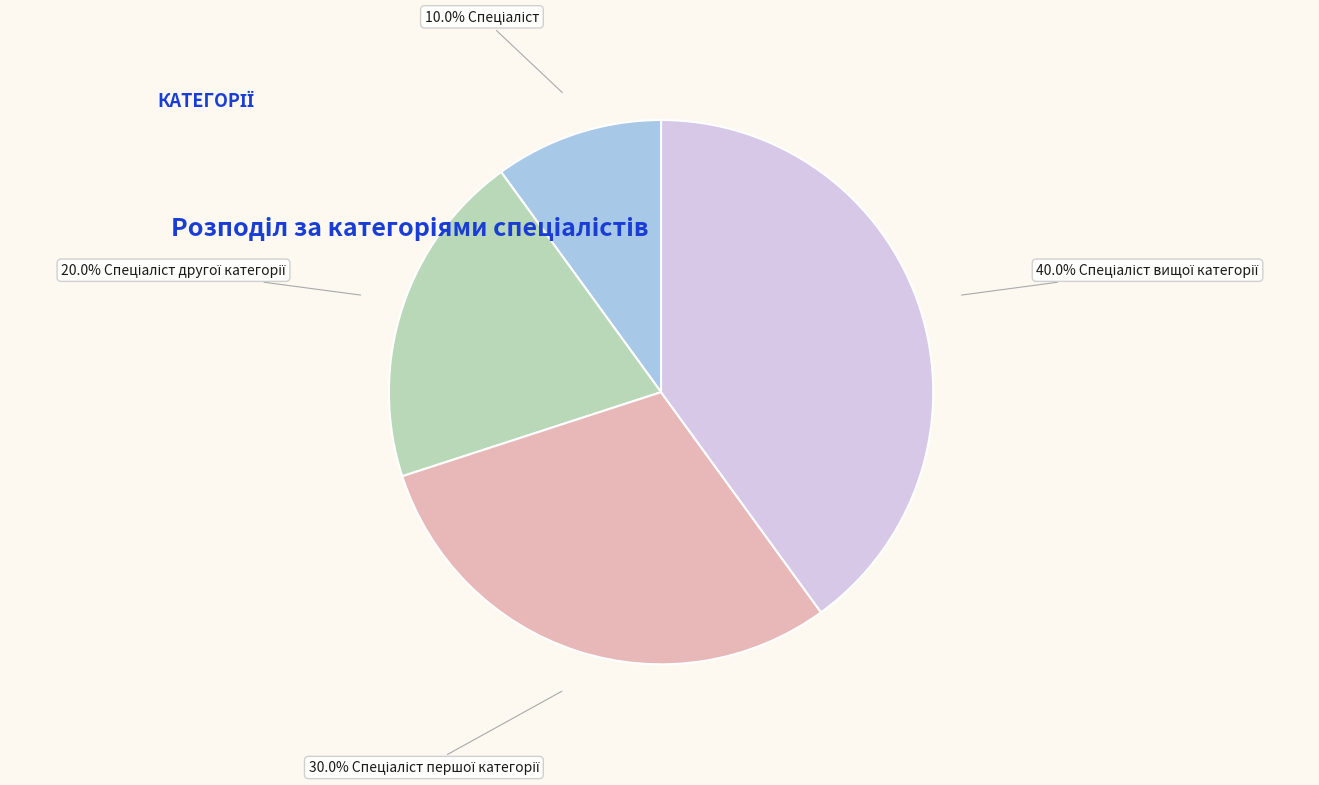

Is there a majority slice in this chart?

No